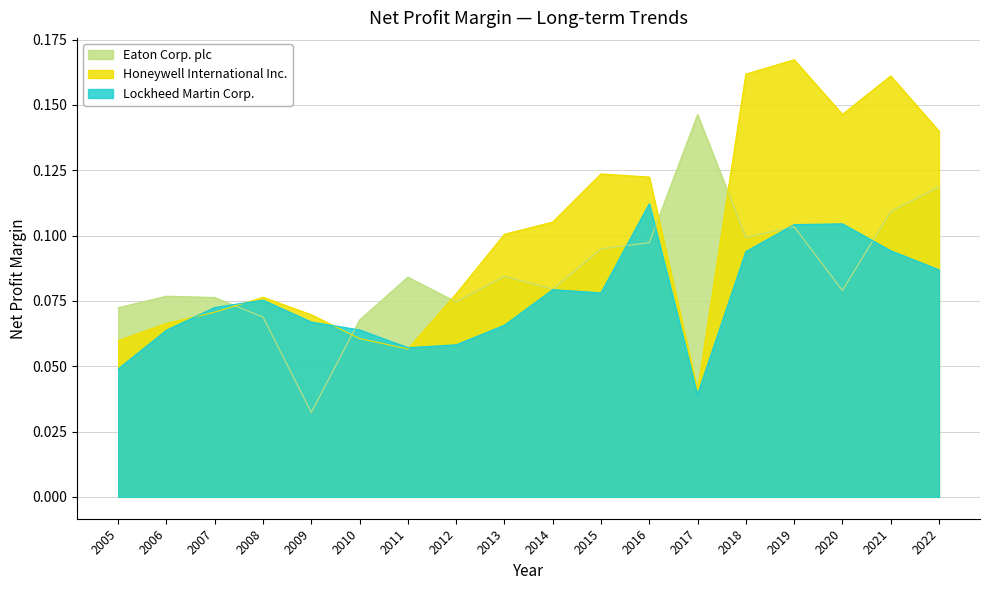

True or false: Lockheed Martin Corp. has a value of 0.1 at 2010.

True